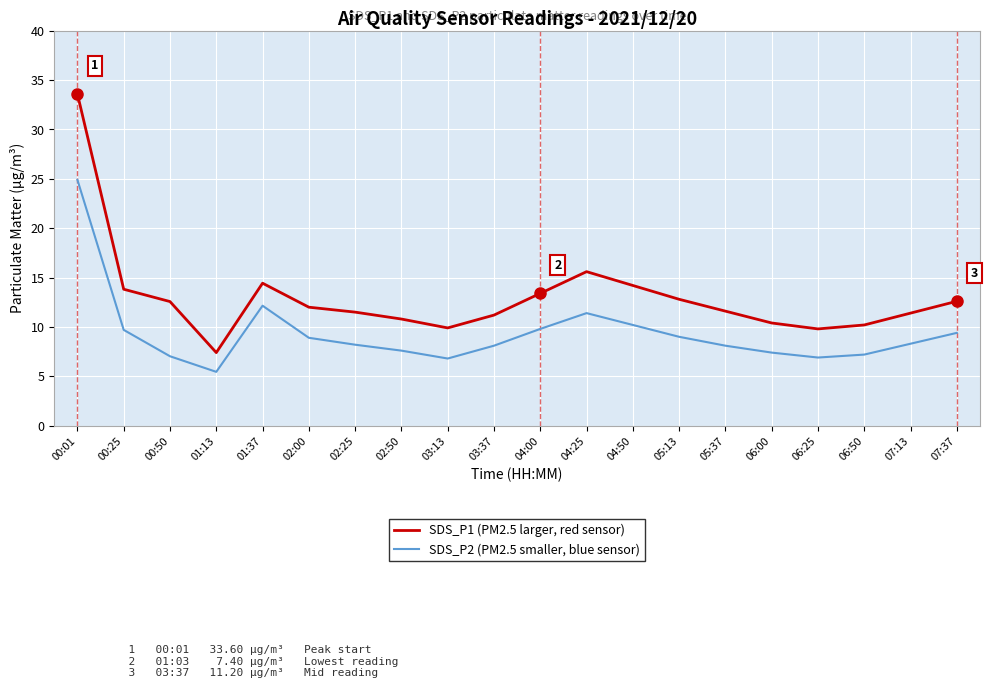

Which category has the lowest value across all series?

01:13